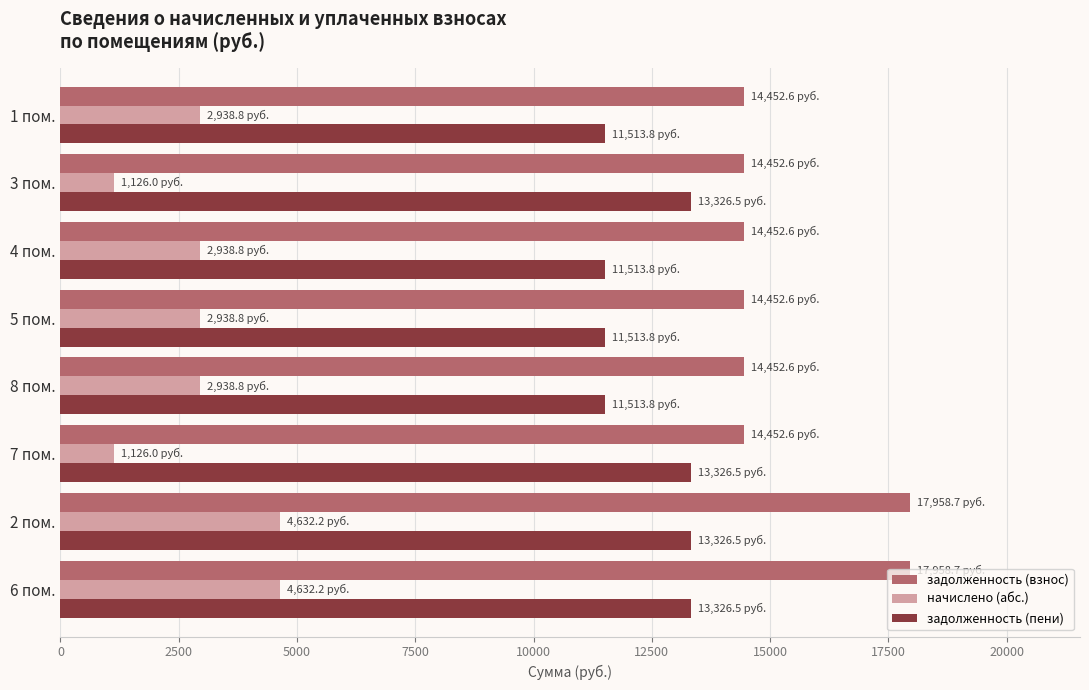

What is the maximum value shown in the chart?

17958.7